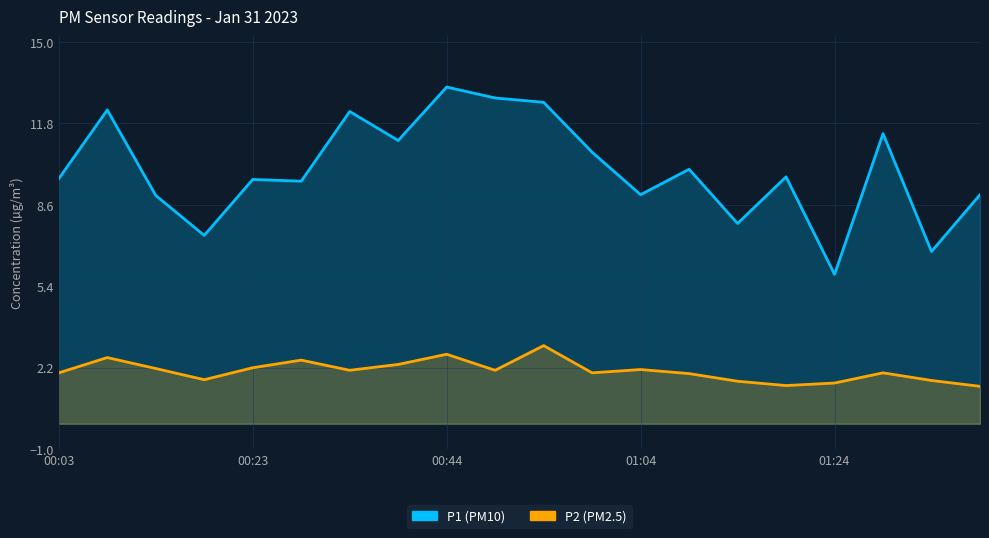

True or false: P2 has a value of 2.0 at 17.

True